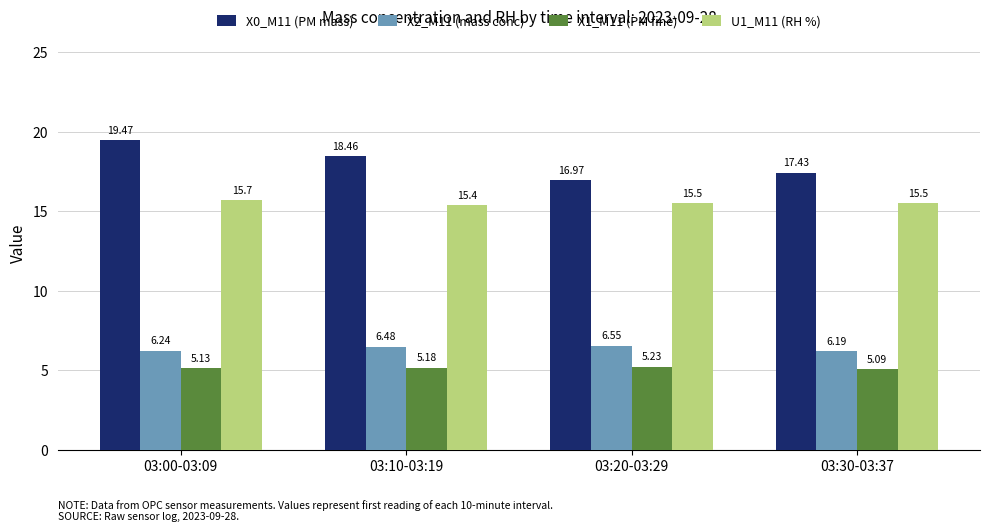

Rank the series by their maximum value, from lowest to highest.

X1_M11 (PM fine), X2_M11 (mass conc), U1_M11 (RH %), X0_M11 (PM mass)